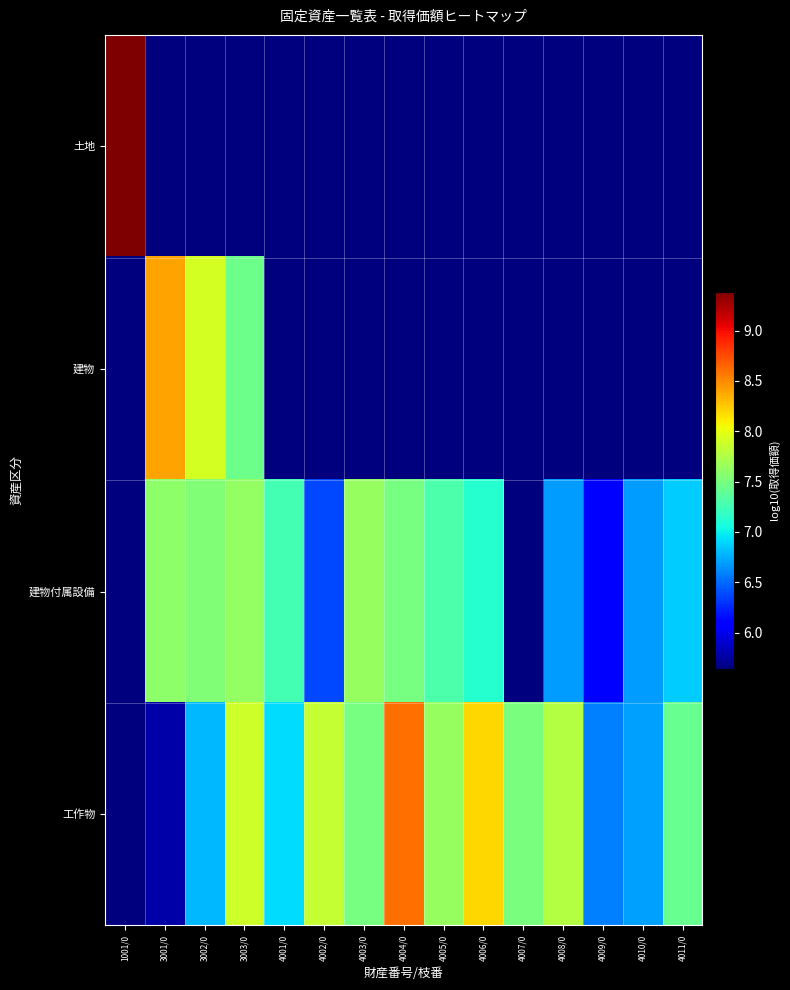

What is the smallest value displayed?

5.6